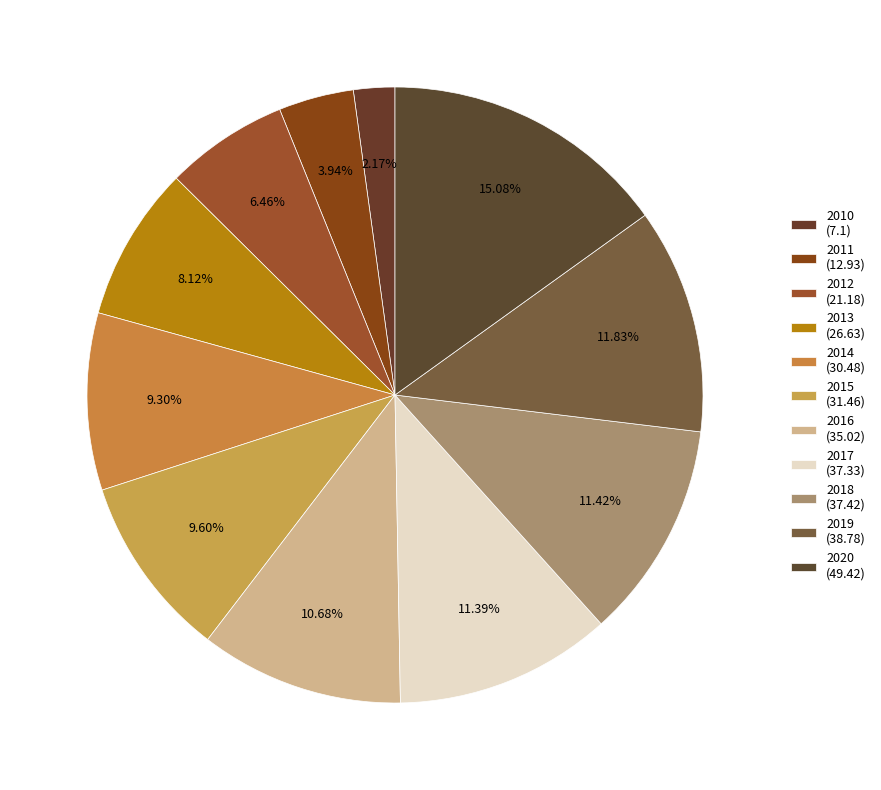

What is the largest slice in the pie chart?

2020